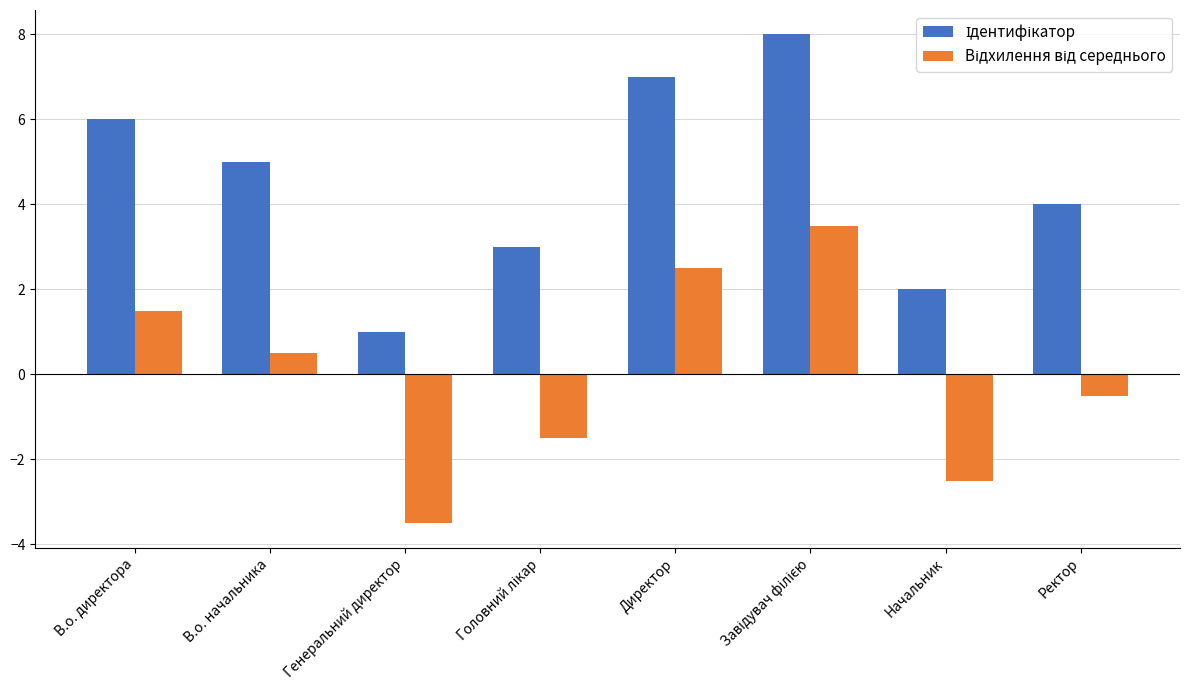

What is the spread (max minus min) of values at Генеральний директор?

4.5